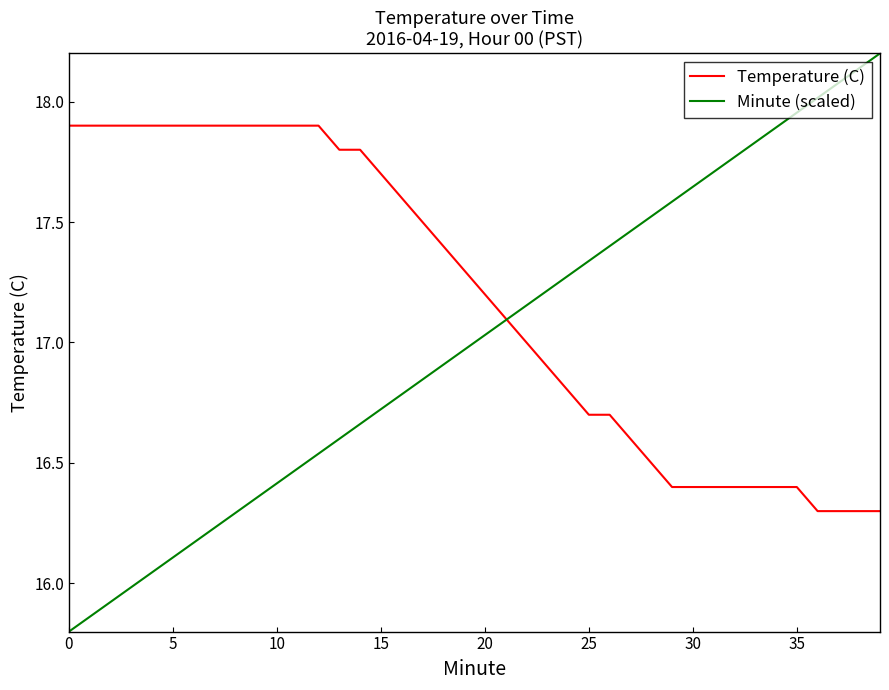

Which series has the largest total across all categories?

Temperature (C)